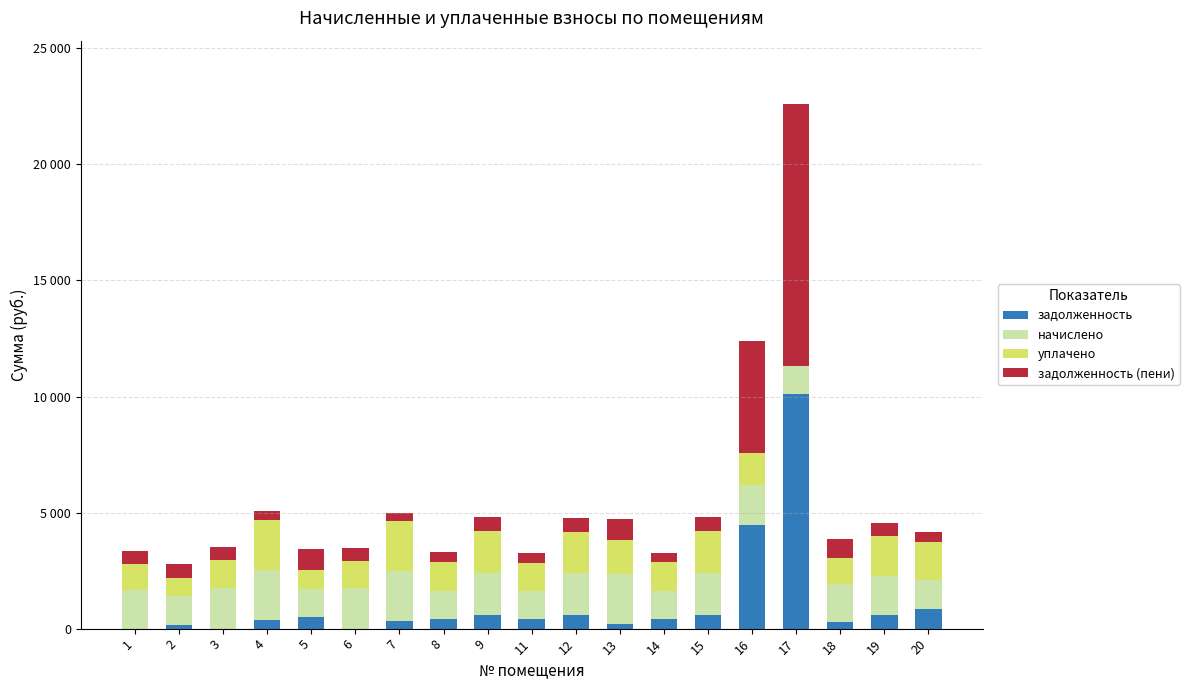

True or false: начислено has a value of 537.5 at 5.

False